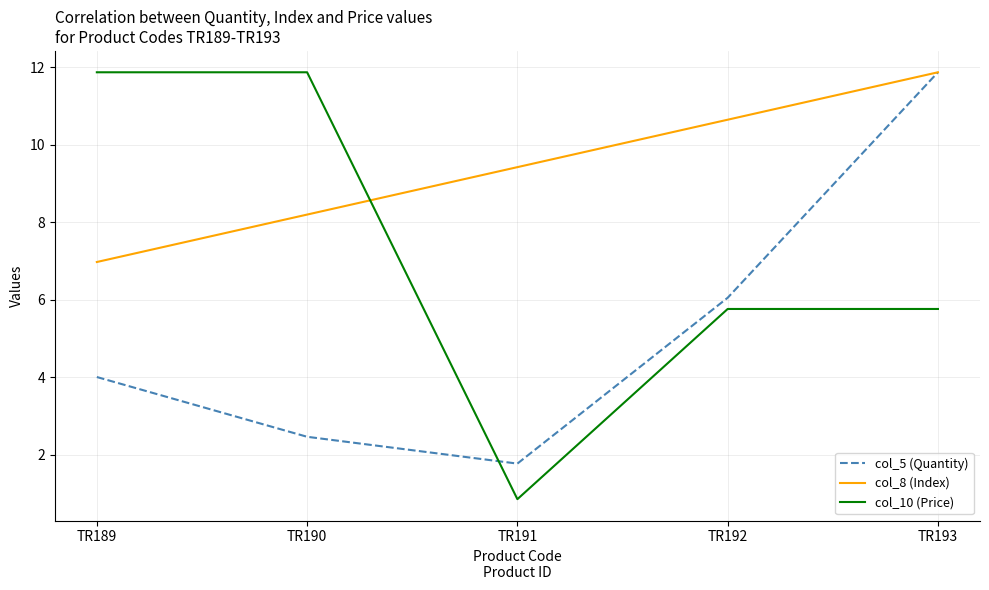

At TR191, list the series in order from largest to smallest.

col_8 (Index), col_5 (Quantity), col_10 (Price)